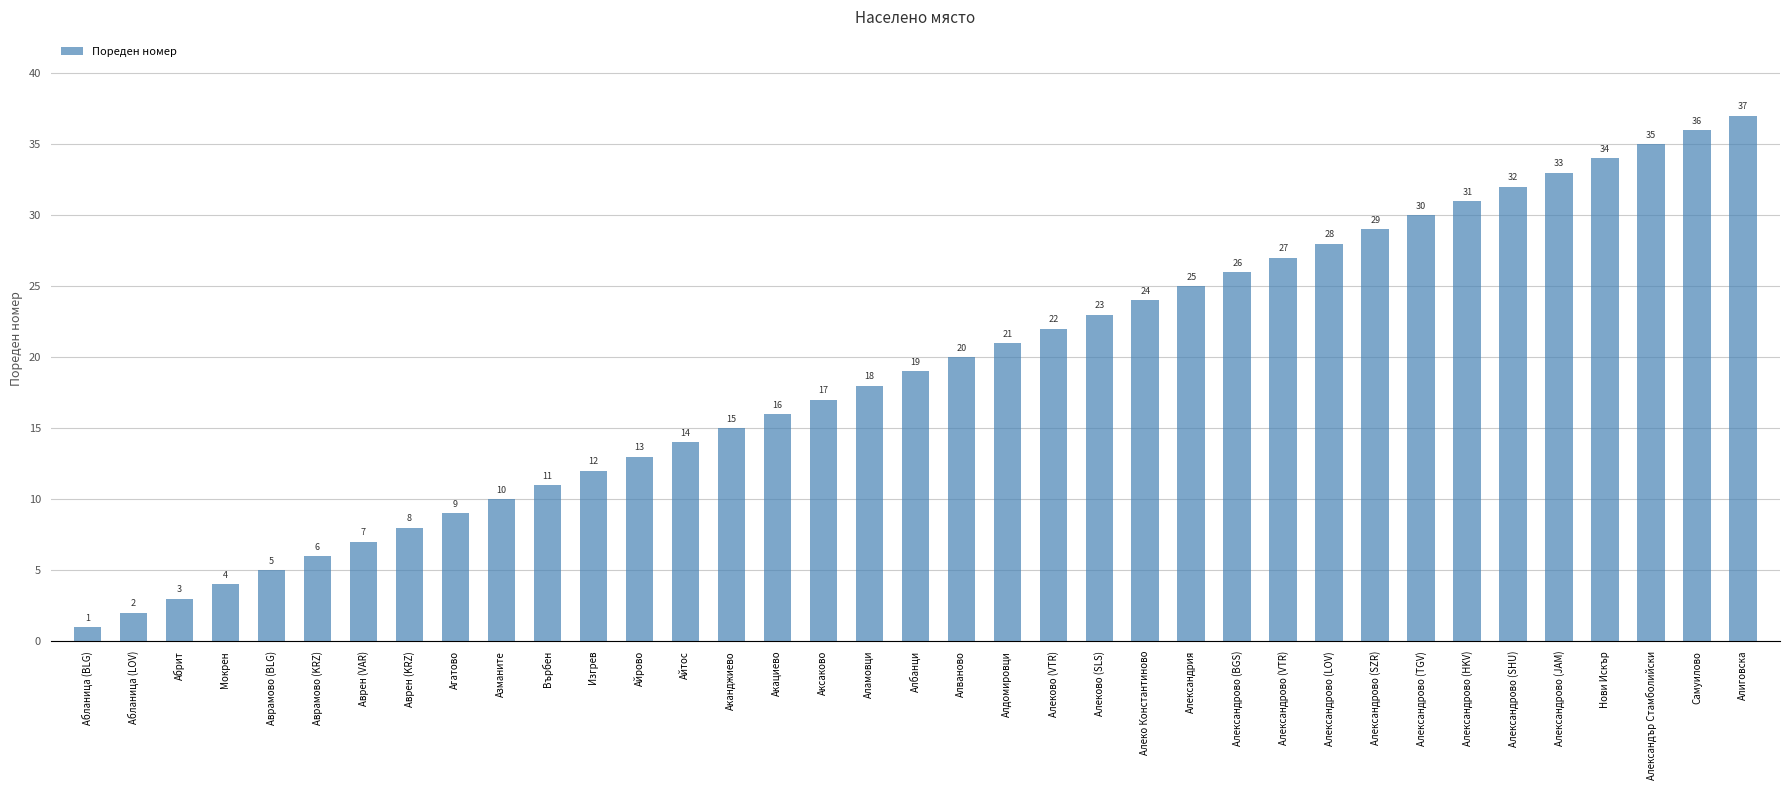

Read the value at Александрово (VTR).

27